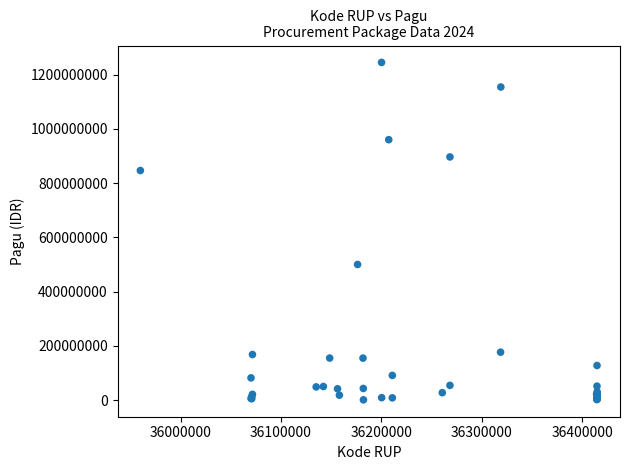

What Y value in the scatter plot is closest to 622840000?

499932000